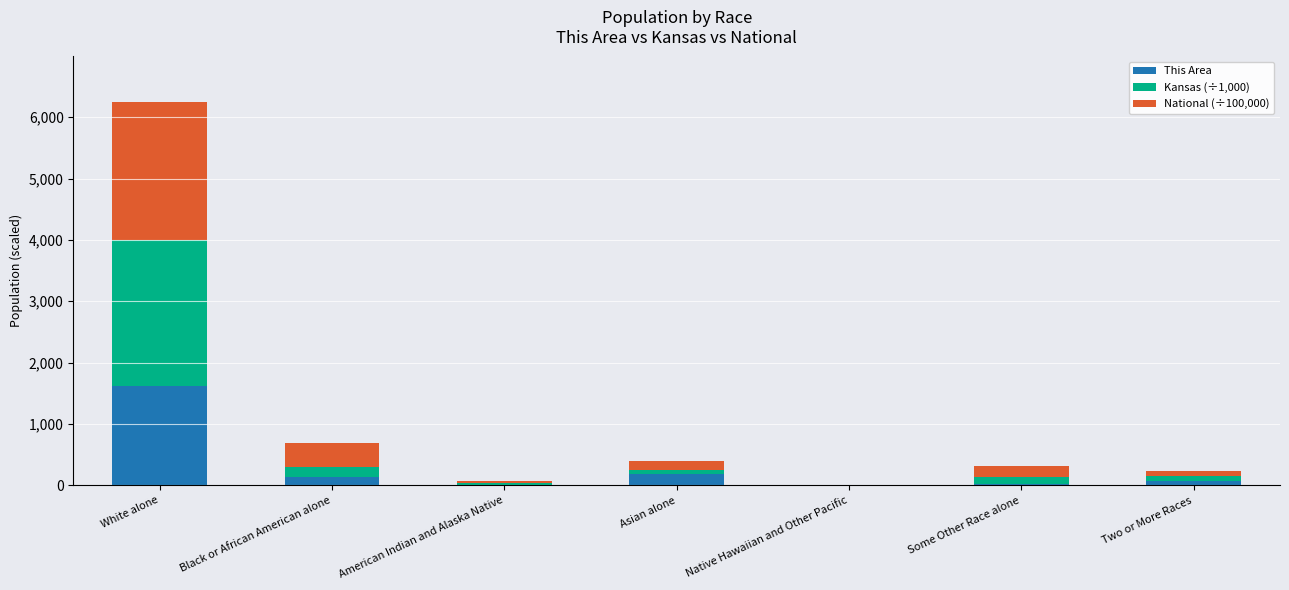

At which category is the sum across all series the highest?

White alone